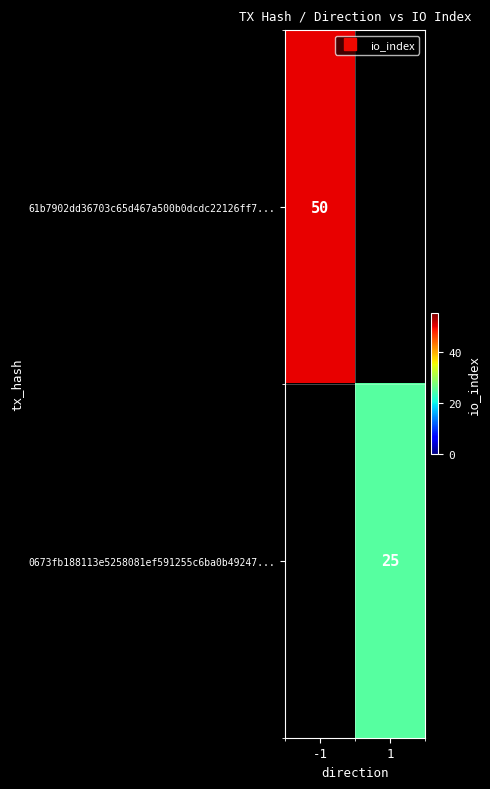

Rank the categories by 0673fb188113e5258081ef591255c6ba0b49247... value from lowest to highest.

-1, 1